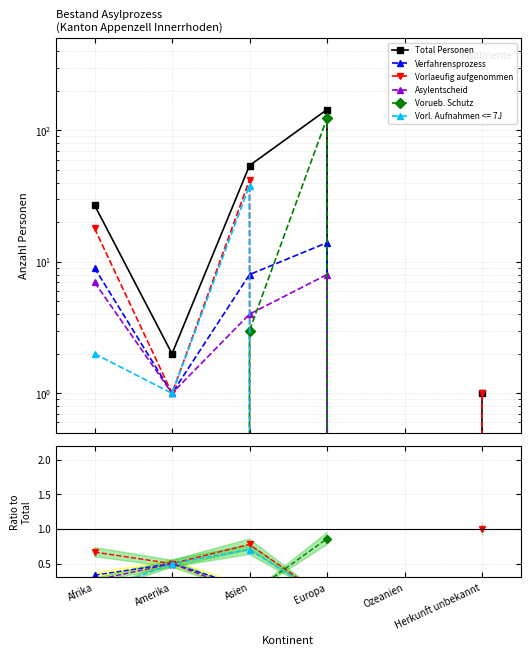

Where do Vorueb. Schutz and Asylentscheid first cross each other?

Asien and Europa